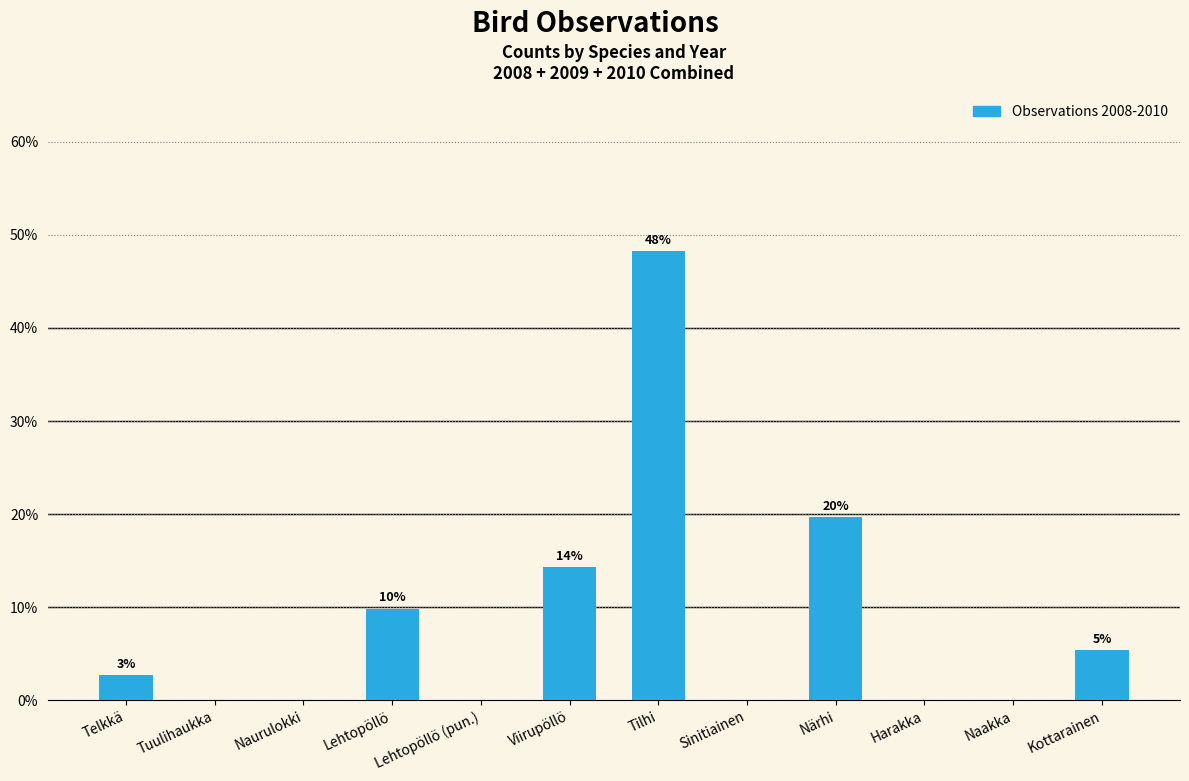

List the labels in order of value, largest first.

Tilhi, Närhi, Viirupöllö, Lehtopöllö, Kottarainen, Telkkä, Tuulihaukka, Naurulokki, Lehtopöllö (pun.), Sinitiainen, Harakka, Naakka